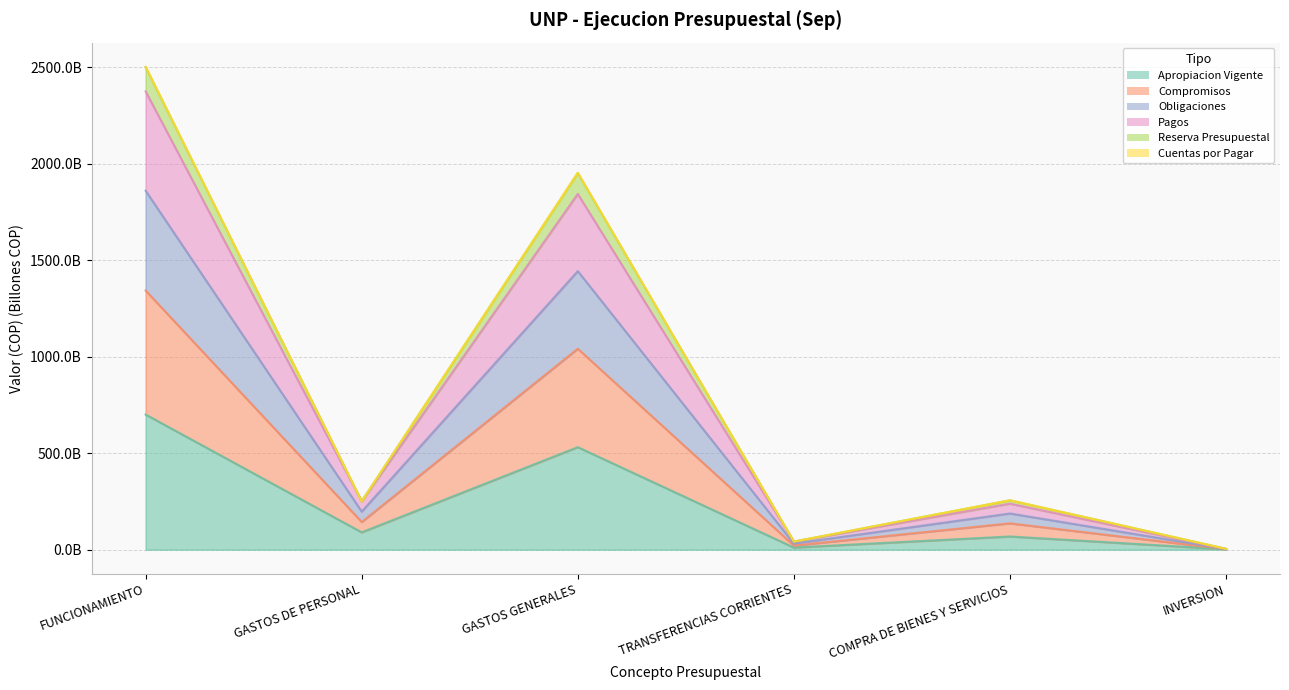

At which label is Cuentas por Pagar closest to 672?

GASTOS GENERALES